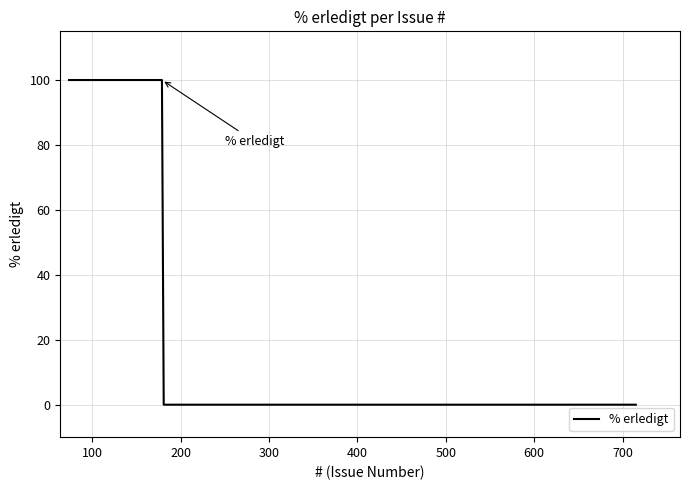

What is the maximum value shown in the chart?

100